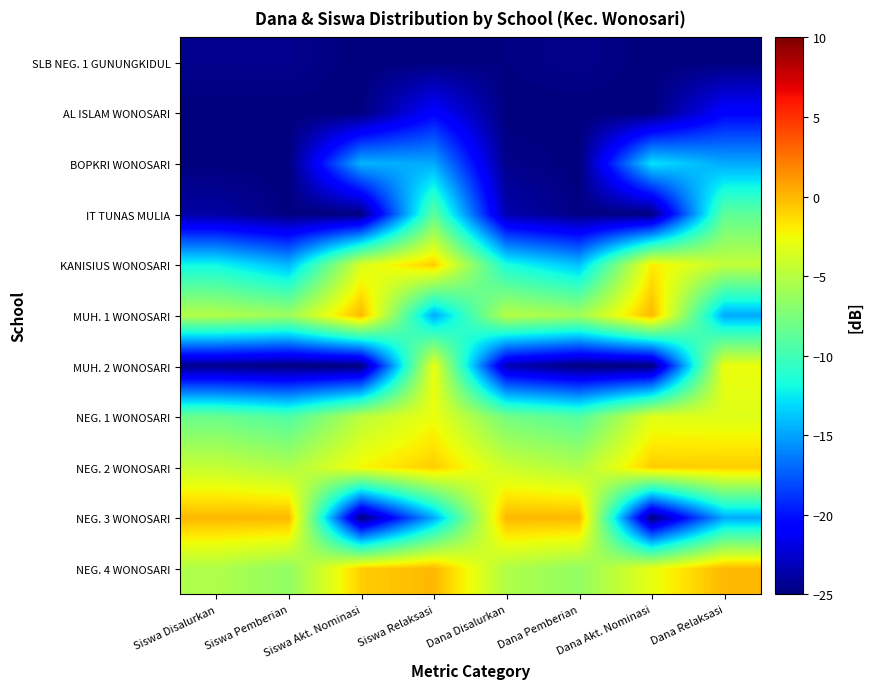

Reading left to right, what are all the values shown in this chart?

SLB NEG. 1 GUNUNGKIDUL: Siswa Disalurkan=-24.6	Siswa Pemberian=-24.5	Siswa Akt. Nominasi=-25.0	Siswa Relaksasi=-25.0	Dana Disalurkan=-24.9	Dana Pemberian=-24.6	Dana Akt. Nominasi=-25.0	Dana Relaksasi=-25.0
AL ISLAM WONOSARI: Siswa Disalurkan=-25.0	Siswa Pemberian=-25.0	Siswa Akt. Nominasi=-25.0	Siswa Relaksasi=-20.7	Dana Disalurkan=-25.0	Dana Pemberian=-25.0	Dana Akt. Nominasi=-25.0	Dana Relaksasi=-20.7
BOPKRI WONOSARI: Siswa Disalurkan=-25.0	Siswa Pemberian=-25.0	Siswa Akt. Nominasi=-14.4	Siswa Relaksasi=-14.8	Dana Disalurkan=-24.6	Dana Pemberian=-25.0	Dana Akt. Nominasi=-12.8	Dana Relaksasi=-14.8
IT TUNAS MULIA: Siswa Disalurkan=-23.9	Siswa Pemberian=-24.9	Siswa Akt. Nominasi=-25.0	Siswa Relaksasi=-8.8	Dana Disalurkan=-23.5	Dana Pemberian=-24.8	Dana Akt. Nominasi=-25.0	Dana Relaksasi=-8.8
KANISIUS WONOSARI: Siswa Disalurkan=-12.0	Siswa Pemberian=-14.3	Siswa Akt. Nominasi=-3.5	Siswa Relaksasi=-0.8	Dana Disalurkan=-11.6	Dana Pemberian=-13.9	Dana Akt. Nominasi=-1.9	Dana Relaksasi=-4.6
MUH. 1 WONOSARI: Siswa Disalurkan=-5.2	Siswa Pemberian=-6.1	Siswa Akt. Nominasi=0.0	Siswa Relaksasi=-14.8	Dana Disalurkan=-5.0	Dana Pemberian=-5.9	Dana Akt. Nominasi=0.0	Dana Relaksasi=-14.8
MUH. 2 WONOSARI: Siswa Disalurkan=-24.6	Siswa Pemberian=-25.0	Siswa Akt. Nominasi=-25.0	Siswa Relaksasi=-2.8	Dana Disalurkan=-23.3	Dana Pemberian=-25.0	Dana Akt. Nominasi=-25.0	Dana Relaksasi=-2.8
NEG. 1 WONOSARI: Siswa Disalurkan=-8.2	Siswa Pemberian=-9.4	Siswa Akt. Nominasi=-4.8	Siswa Relaksasi=-2.8	Dana Disalurkan=-7.8	Dana Pemberian=-9.2	Dana Akt. Nominasi=-3.3	Dana Relaksasi=-3.3
NEG. 2 WONOSARI: Siswa Disalurkan=-4.4	Siswa Pemberian=-5.3	Siswa Akt. Nominasi=-2.4	Siswa Relaksasi=-0.8	Dana Disalurkan=-4.1	Dana Pemberian=-5.3	Dana Akt. Nominasi=-0.8	Dana Relaksasi=-0.8
NEG. 3 WONOSARI: Siswa Disalurkan=0.0	Siswa Pemberian=0.0	Siswa Akt. Nominasi=-25.0	Siswa Relaksasi=-14.8	Dana Disalurkan=0.0	Dana Pemberian=0.0	Dana Akt. Nominasi=-25.0	Dana Relaksasi=-14.8
NEG. 4 WONOSARI: Siswa Disalurkan=-5.3	Siswa Pemberian=-6.6	Siswa Akt. Nominasi=-0.9	Siswa Relaksasi=0.0	Dana Disalurkan=-5.3	Dana Pemberian=-6.5	Dana Akt. Nominasi=-2.9	Dana Relaksasi=0.0